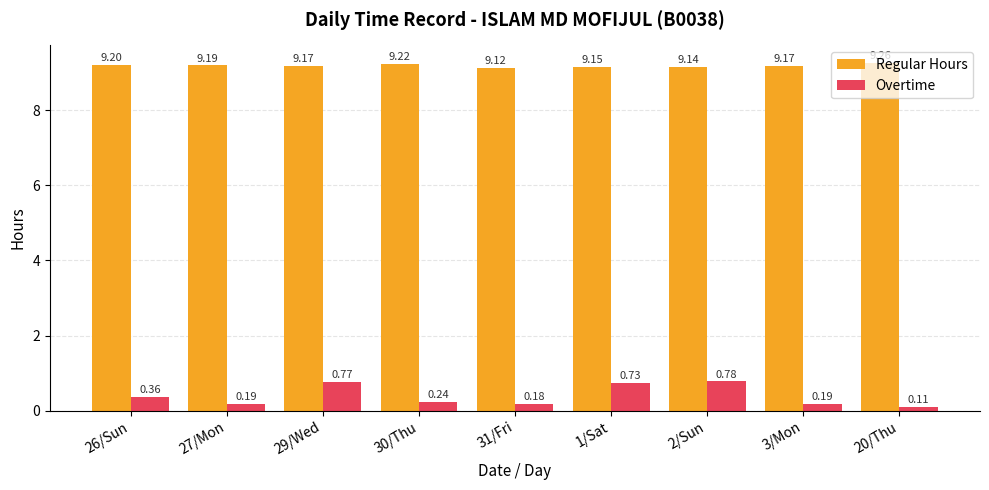

What are all the series names shown in the legend?

Regular Hours, Overtime